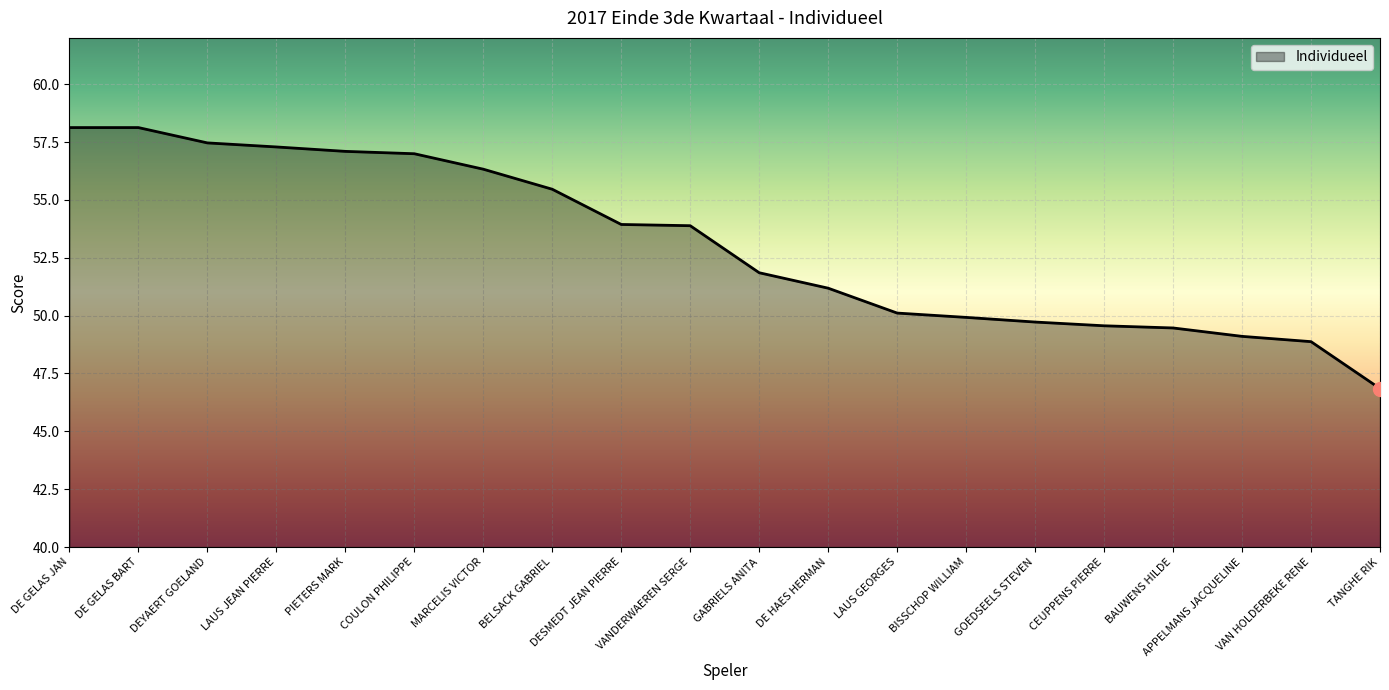

Reading right to left, transcribe all the data shown in this chart.

46.8	48.9	49.1	49.5	49.6	49.7	49.9	50.1	51.2	51.9	53.9	53.9	55.5	56.3	57.0	57.1	57.3	57.5	58.1	58.1